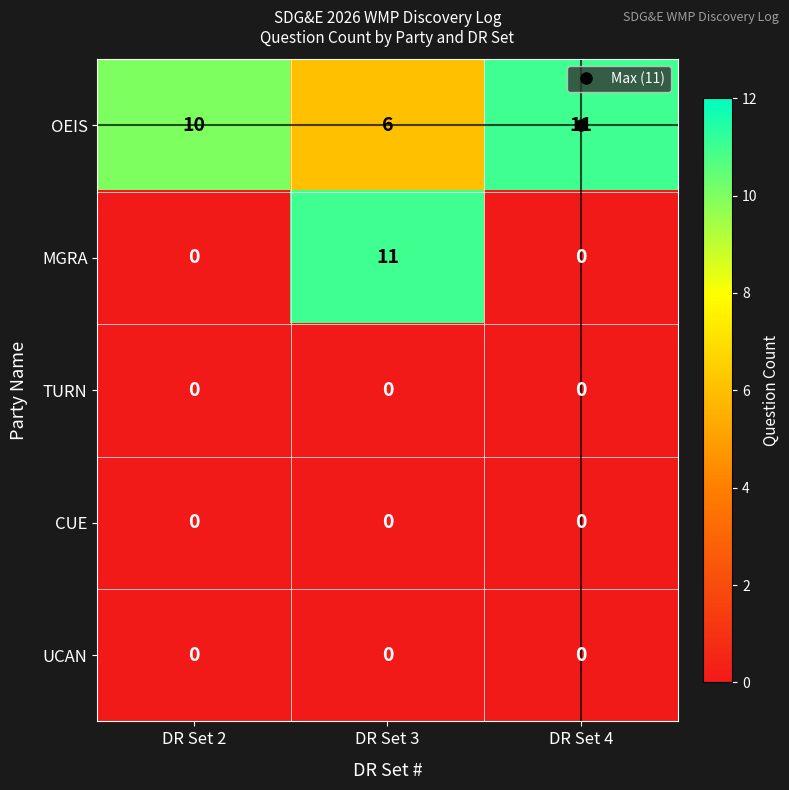

At which label does OEIS reach its minimum?

DR Set 3